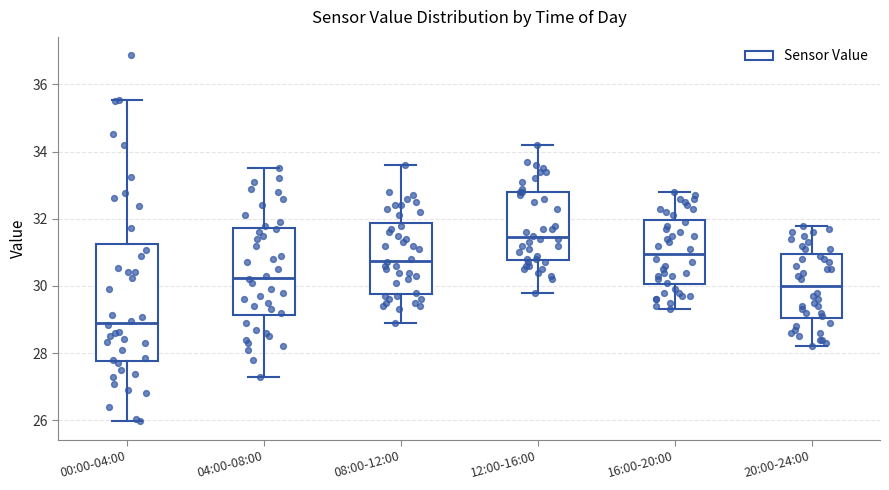

Which box is the tallest, from its lower edge to its upper edge?

00:00-04:00